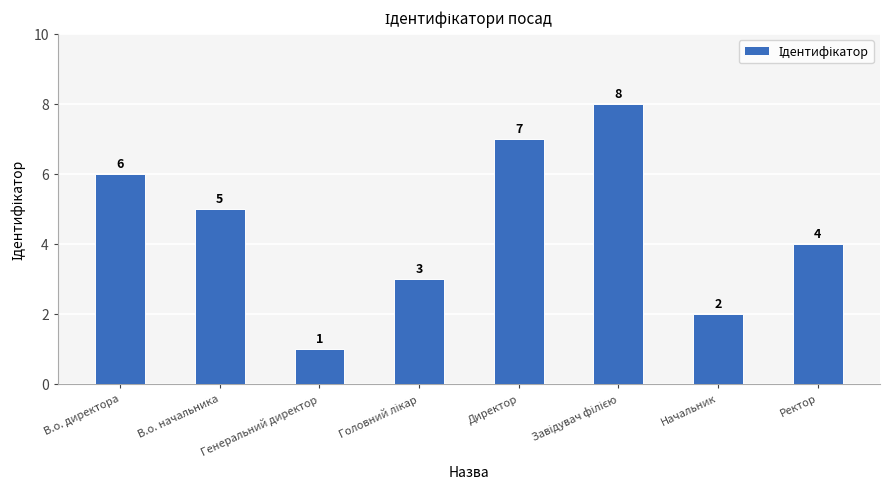

At which category does the chart reach its minimum across all series?

Генеральний директор